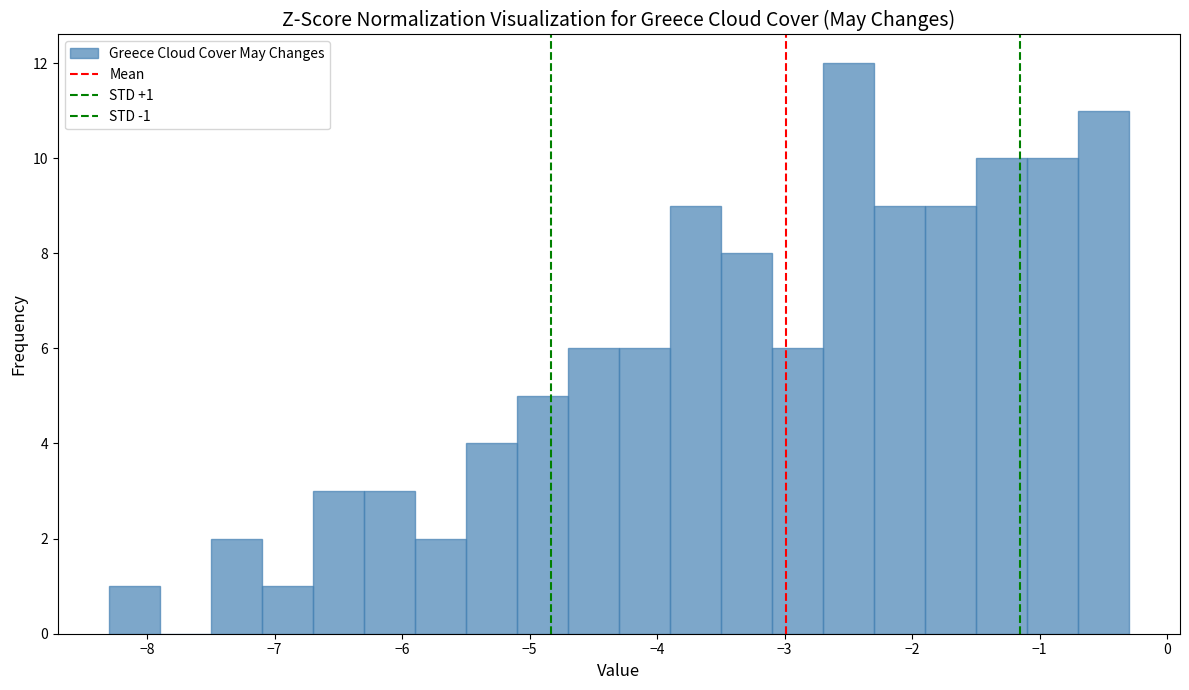

Over which range of the x-axis is the bar tallest?

-2.7 to -2.3